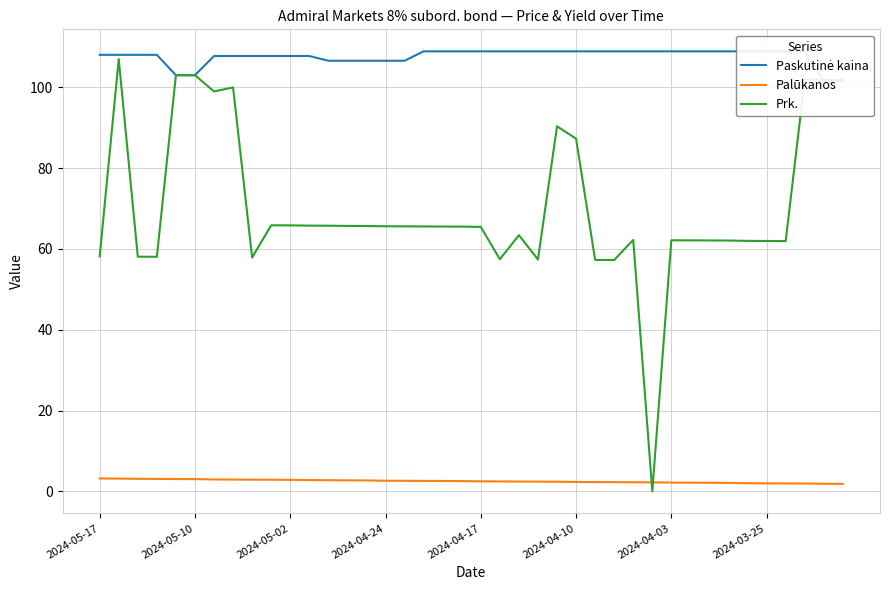

What is the highest value of the Palūkanos series?

3.2